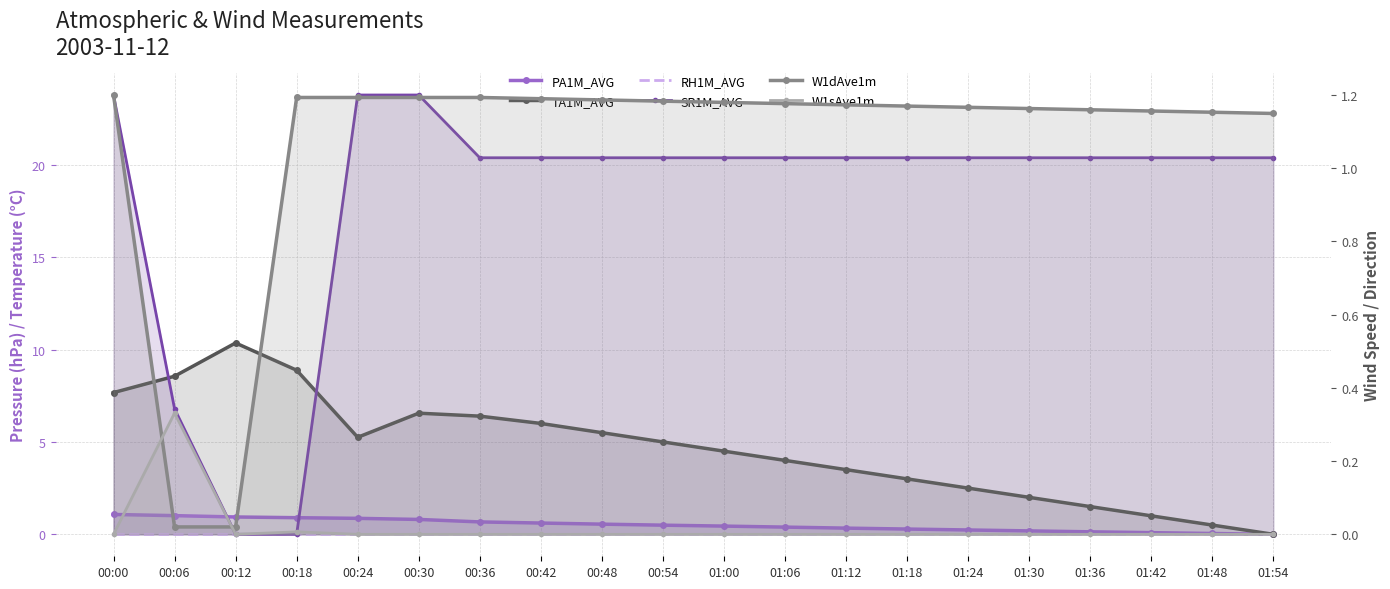

What position from the right is 00:54?

11